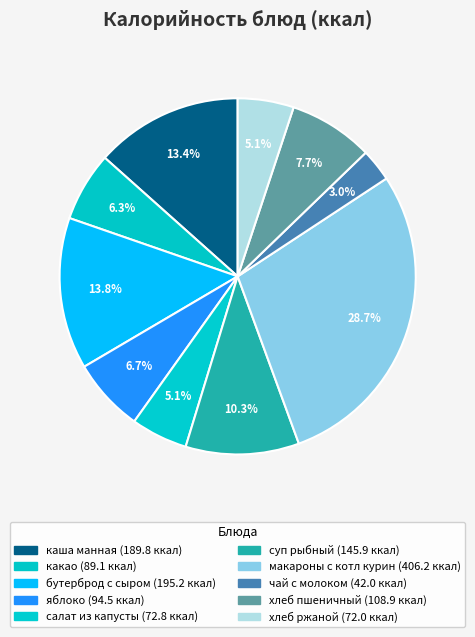

To the nearest percent, what is the difference between the largest and smallest slice percentages?

26%